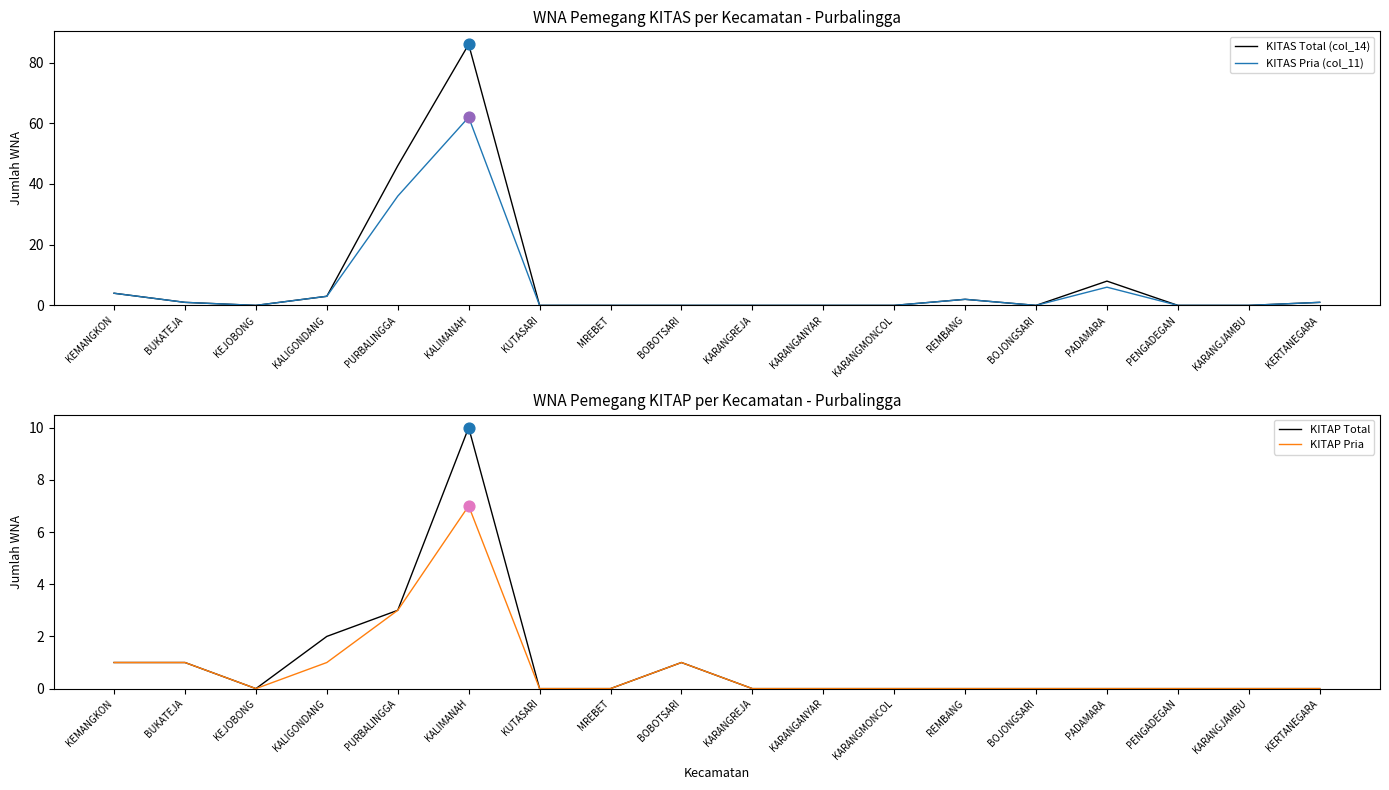

Is the value of KITAS Pria (col_11) at KARANGJAMBU greater than the value of KITAP Pria at PADAMARA?

No